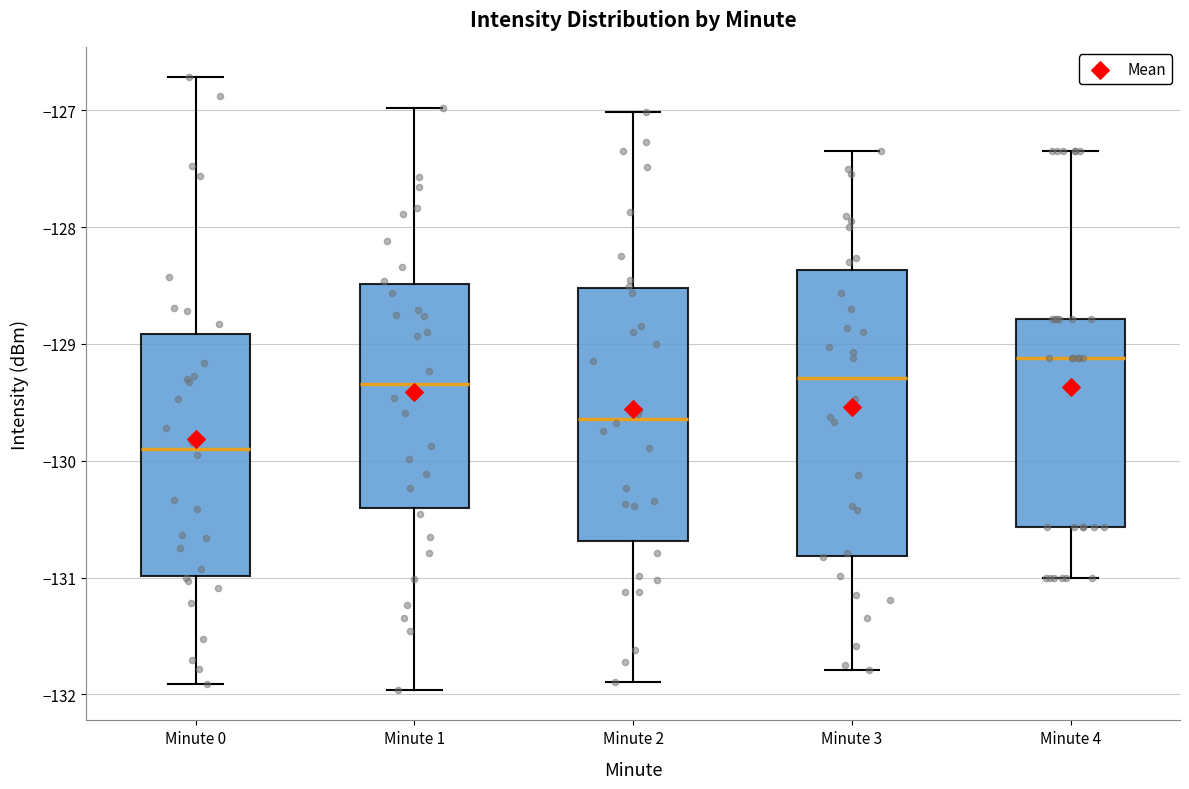

Which box is the tallest, from its lower edge to its upper edge?

Minute 3